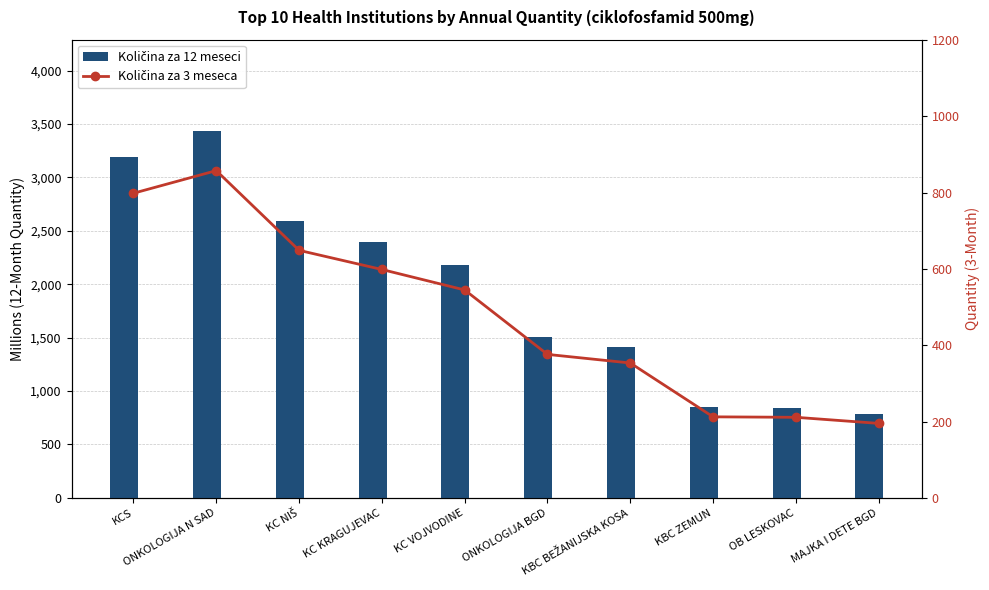

At which category is the sum across all series the highest?

ONKOLOGIJA N SAD